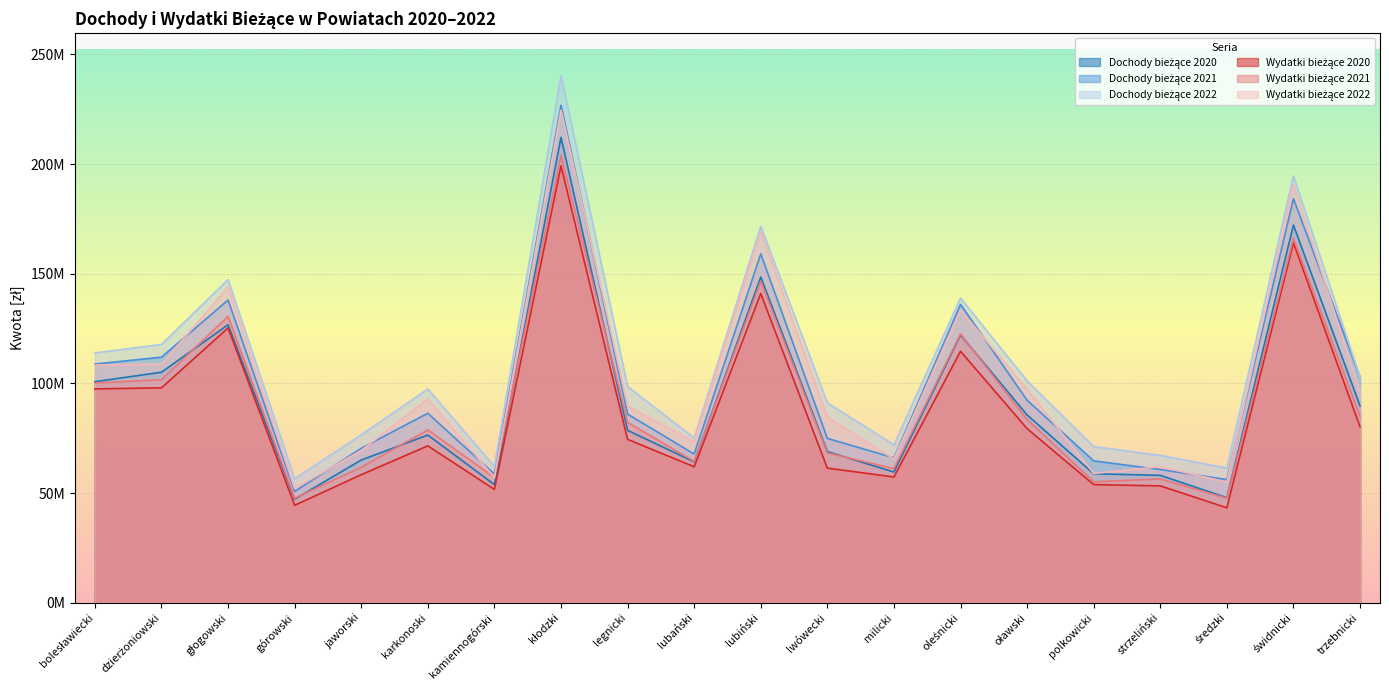

The value of Wydatki bieżące 2020 at lwówecki is 61375468.2. True or false?

True